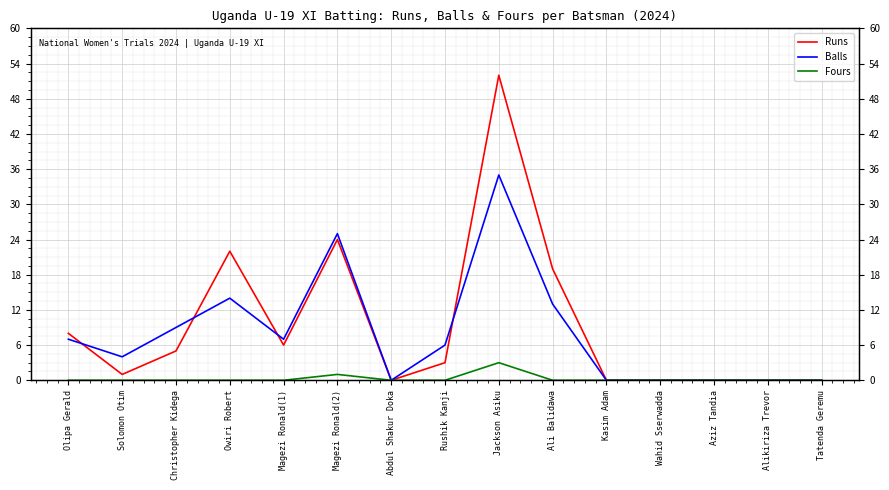

True or false: Balls and Fours intersect in this chart.

False